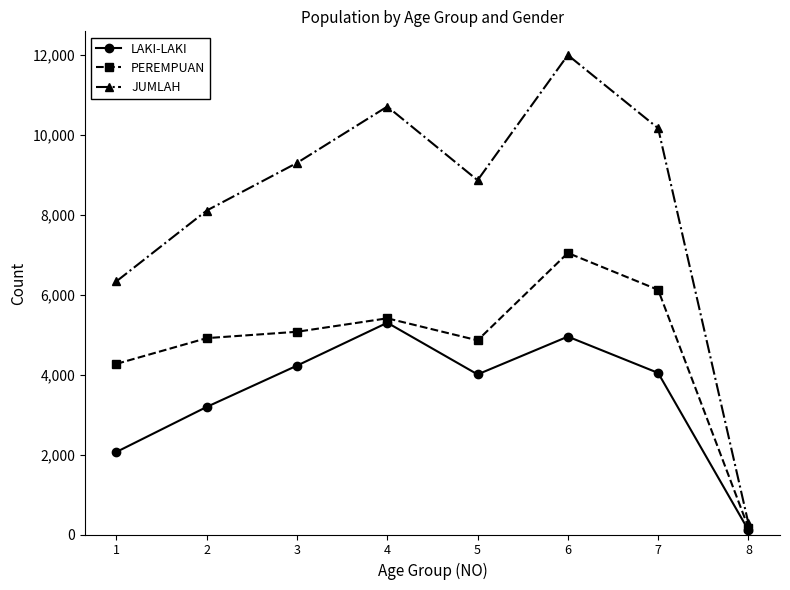

In JUMLAH, how many points are higher than both neighbors (excluding endpoints)?

2